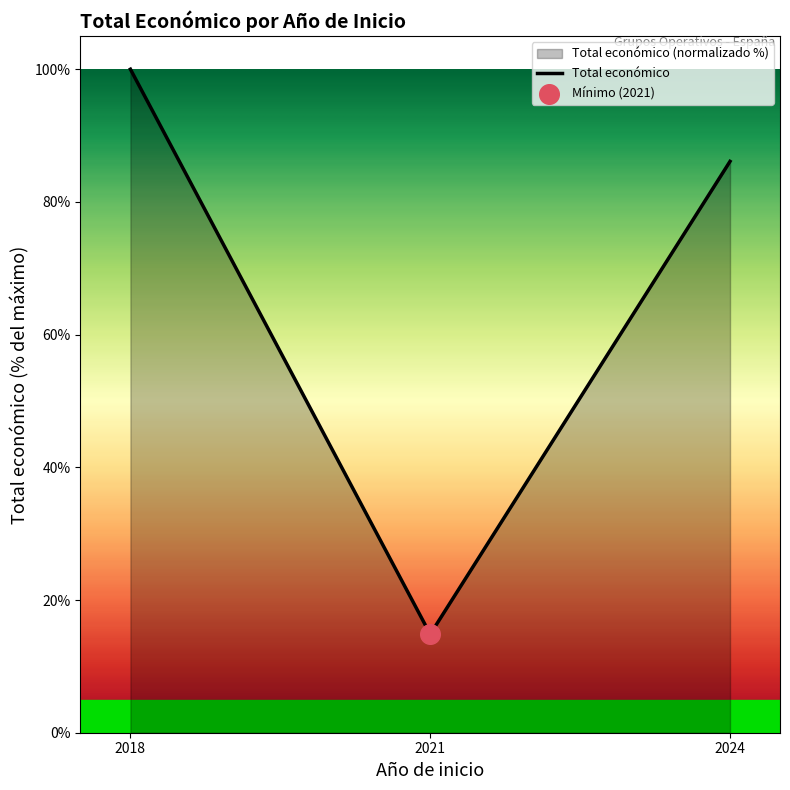

What is the ratio of the value at 2018 to the value at 2021?

6.7